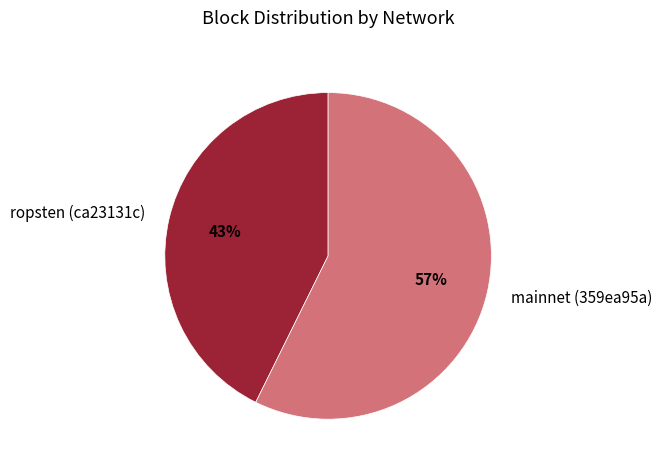

To the nearest percent, what percentage of the pie is ropsten (ca23131c)?

43%